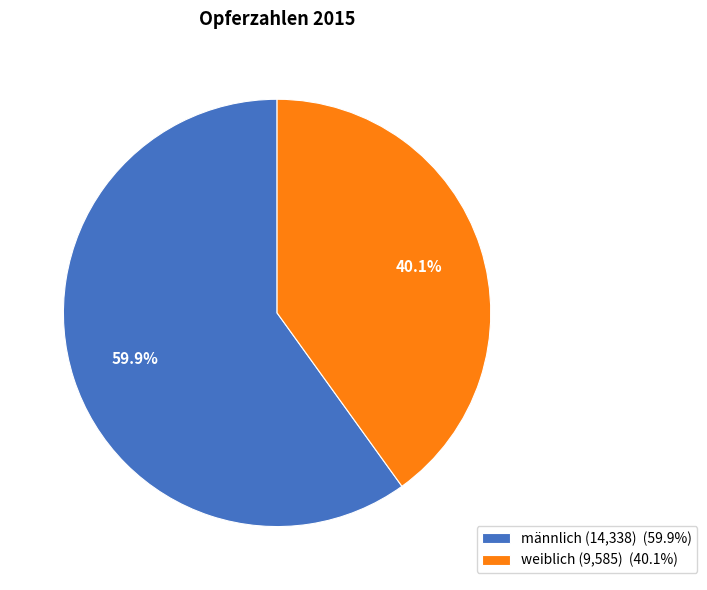

To the nearest percent, what is the average slice percentage?

50%